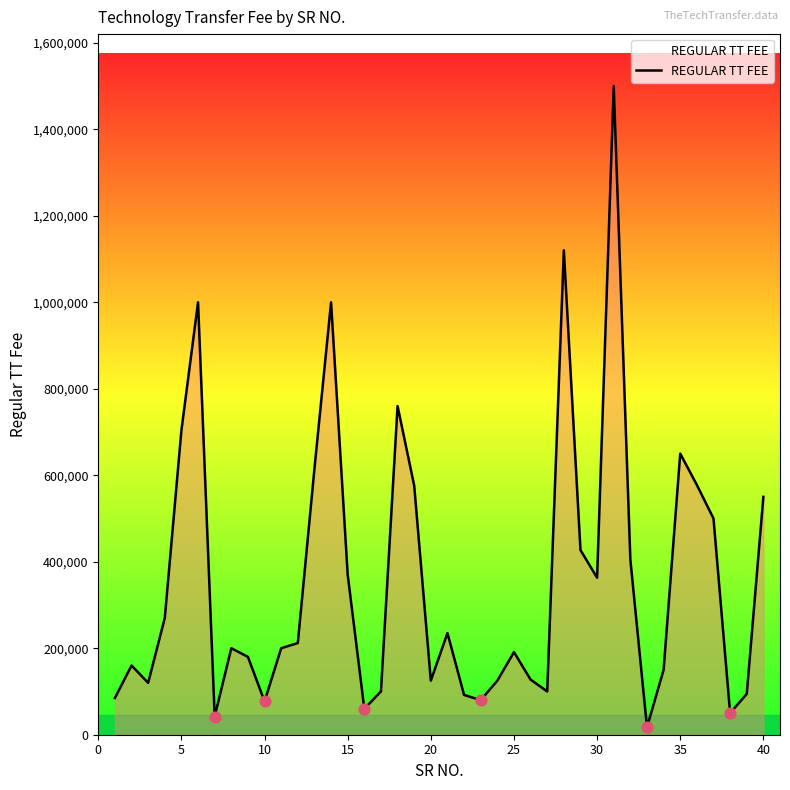

What is the maximum value shown in the chart?

1500000